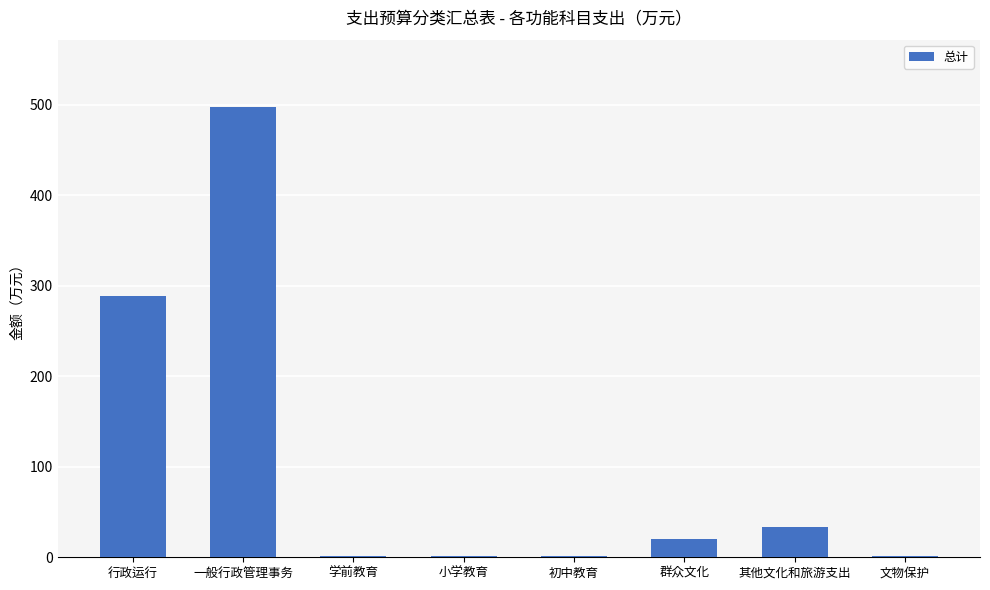

Is it true that the value at 其他文化和旅游支出 is 34.0?

True